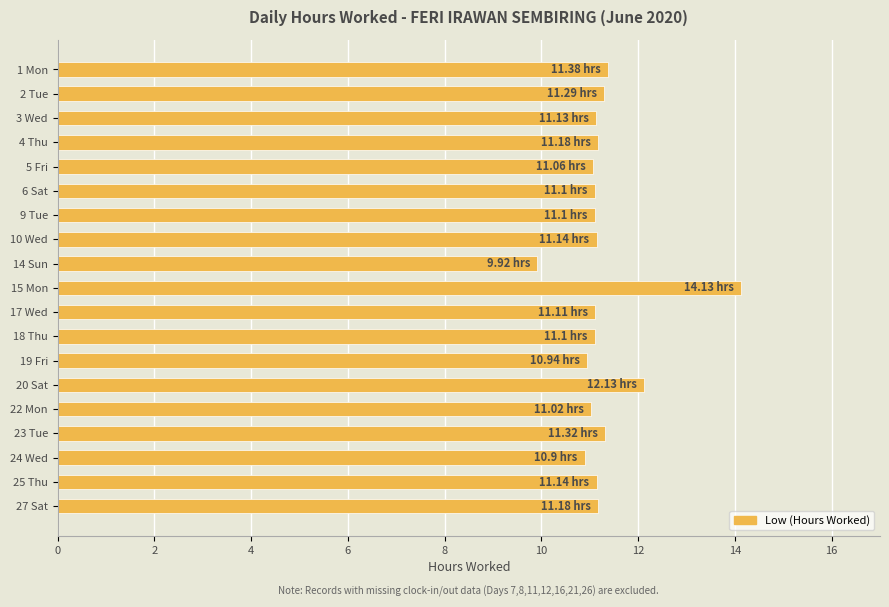

What is the average value?

11.3